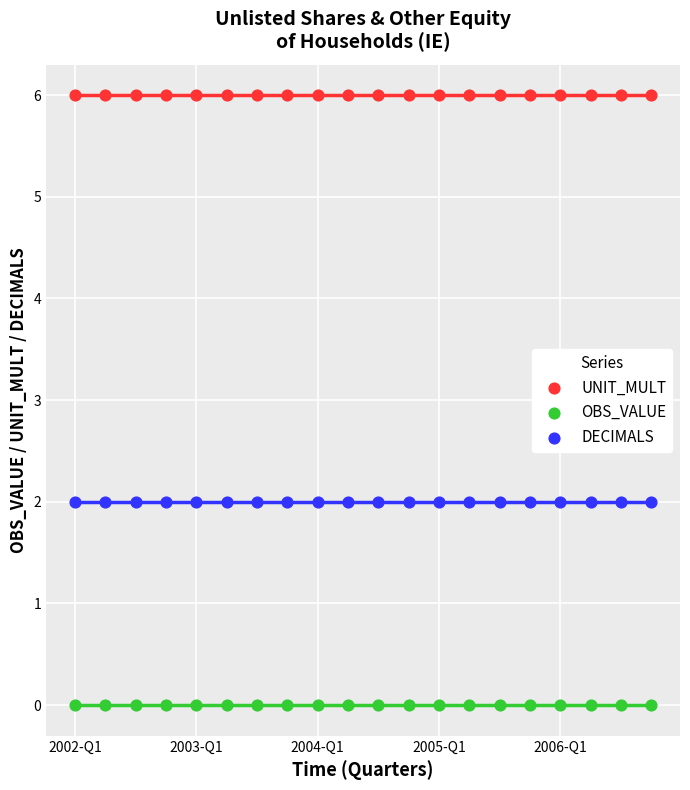

What are all the series names shown in the legend?

UNIT_MULT, OBS_VALUE, DECIMALS